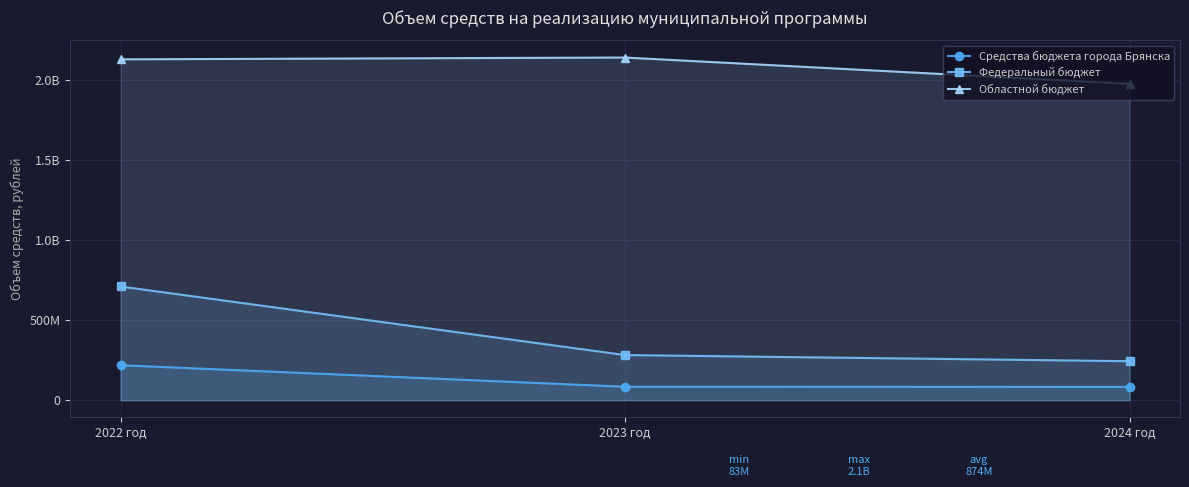

What are all the series names shown in the legend?

Средства бюджета города Брянска, Федеральный бюджет, Областной бюджет